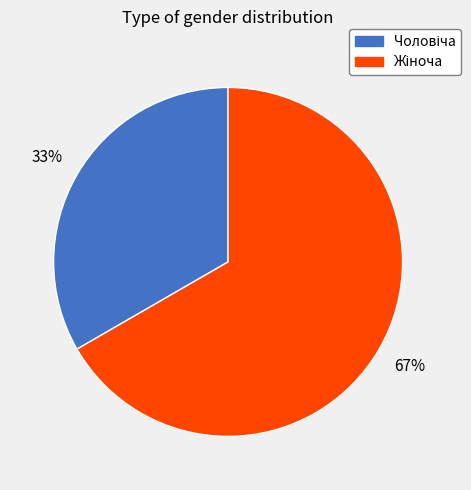

To the nearest percent, what is the average slice percentage?

50%